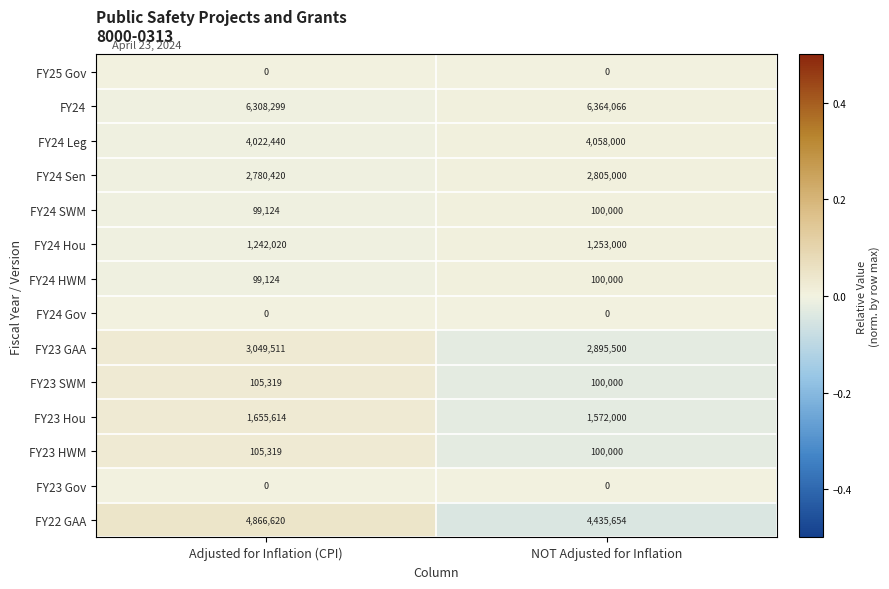

What is the approximate value of FY24 HWM at Adjusted for Inflation (CPI), to the nearest 100?

99100